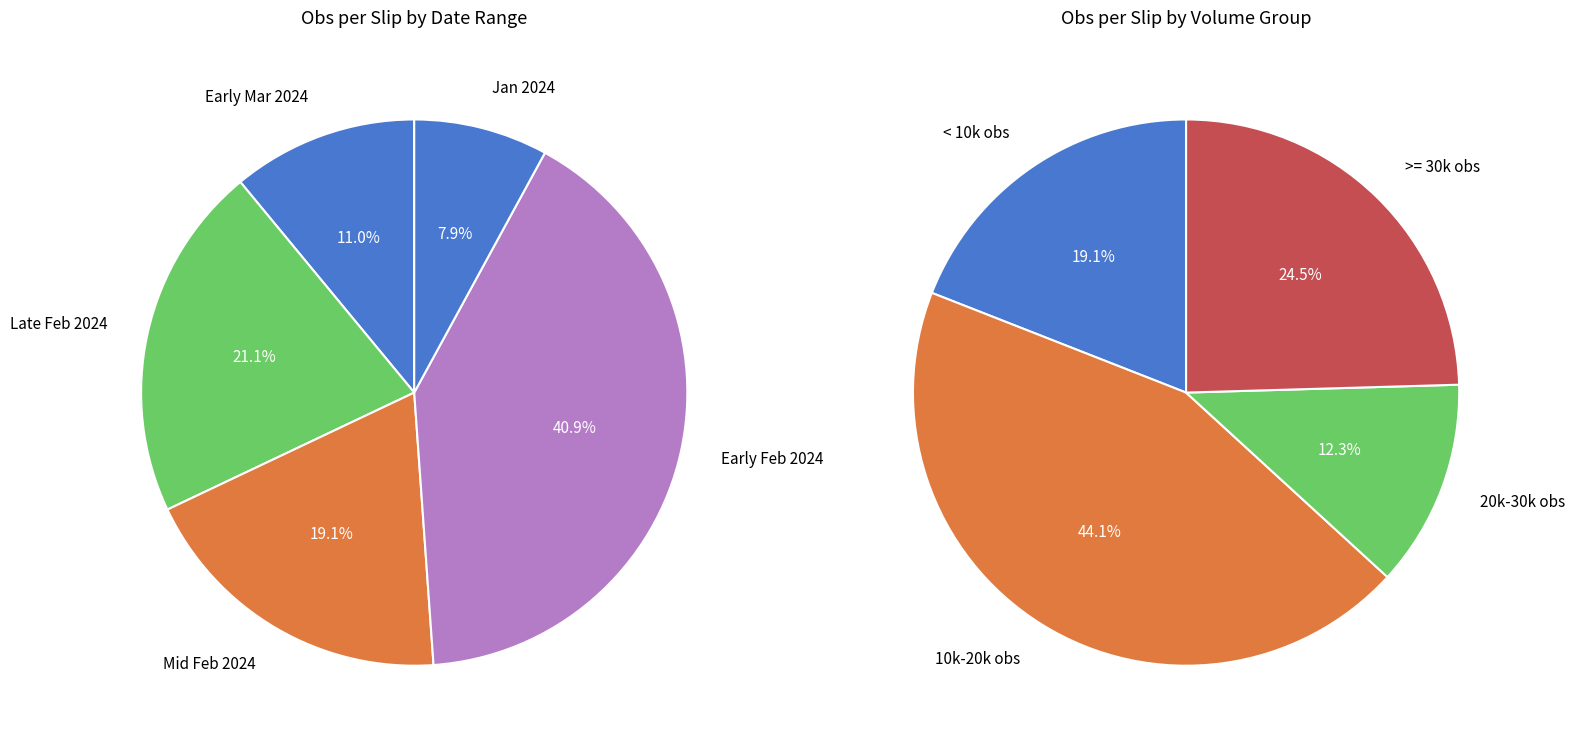

Which has a higher value, 2024-02-22 or 2024-02-05?

2024-02-05